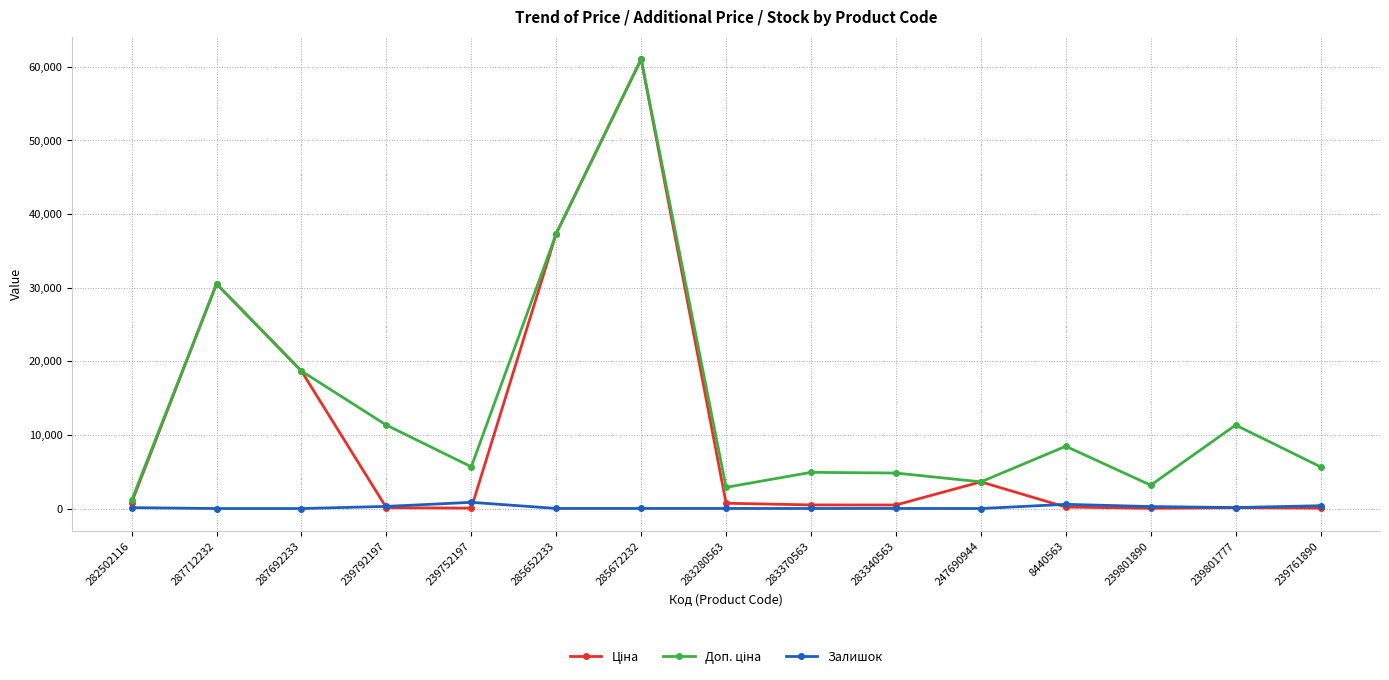

What is the maximum value shown in the chart?

61024.7